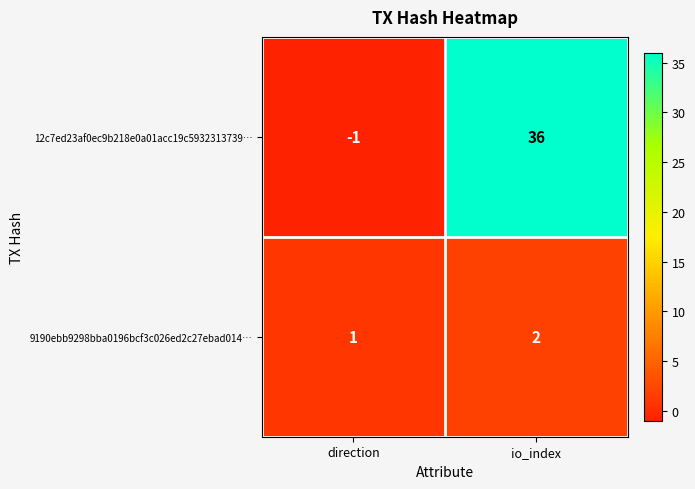

Rank the series at direction from lowest to highest value.

12c7ed23af0ec9b218e0a01acc19c5932313739…, 9190ebb9298bba0196bcf3c026ed2c27ebad014…